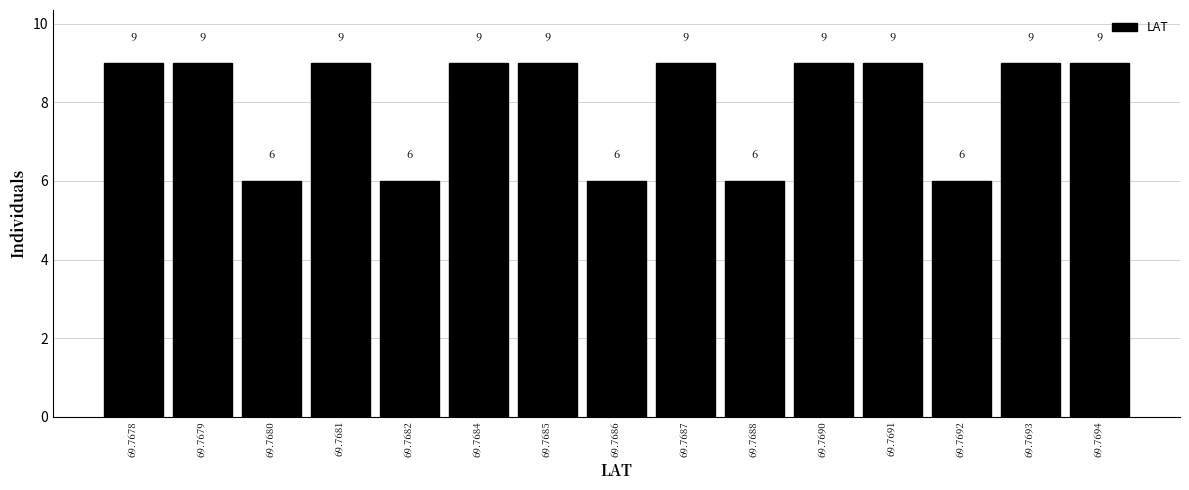

Reading left to right, transcribe all the data shown in this chart.

69.7678=9	69.7679=9	69.7680=6	69.7681=9	69.7682=6	69.7684=9	69.7685=9	69.7686=6	69.7687=9	69.7688=6	69.7690=9	69.7691=9	69.7692=6	69.7693=9	69.7694=9